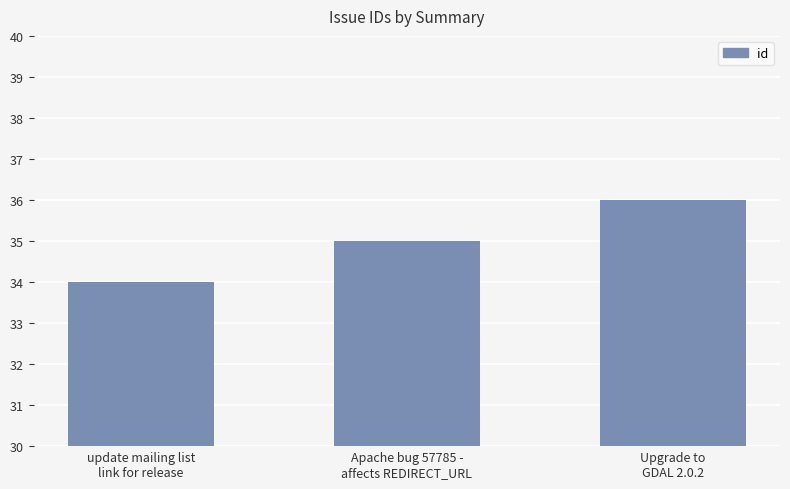

Which label corresponds to the largest value in the chart?

Upgrade to
GDAL 2.0.2